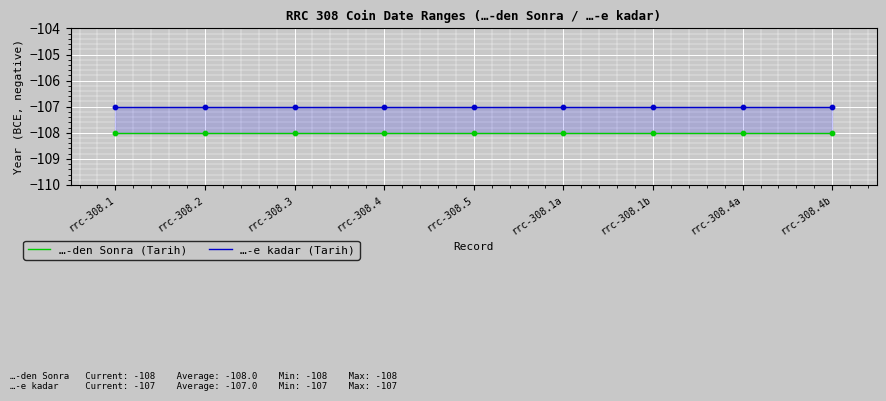

What is the total value across all series at rrc-308.4a?

-215